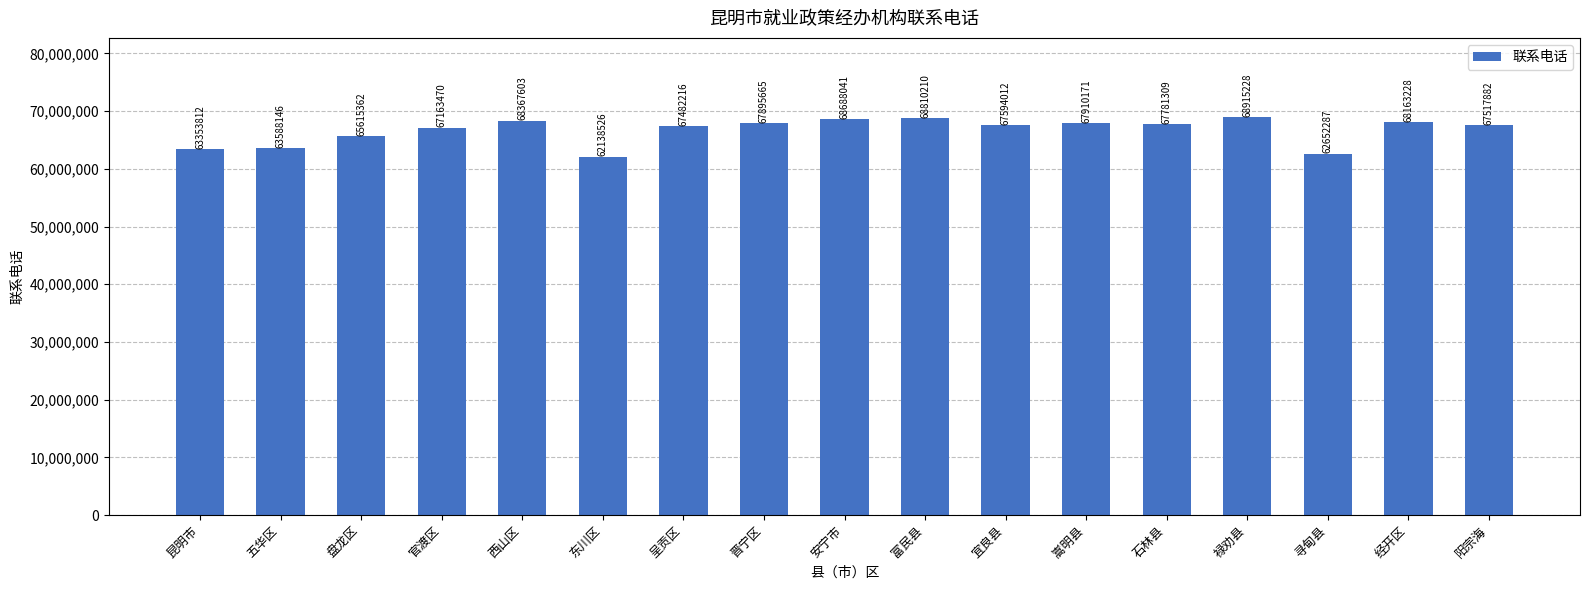

What is the change in value from 禄劝县 to 寻甸县?

-6262941